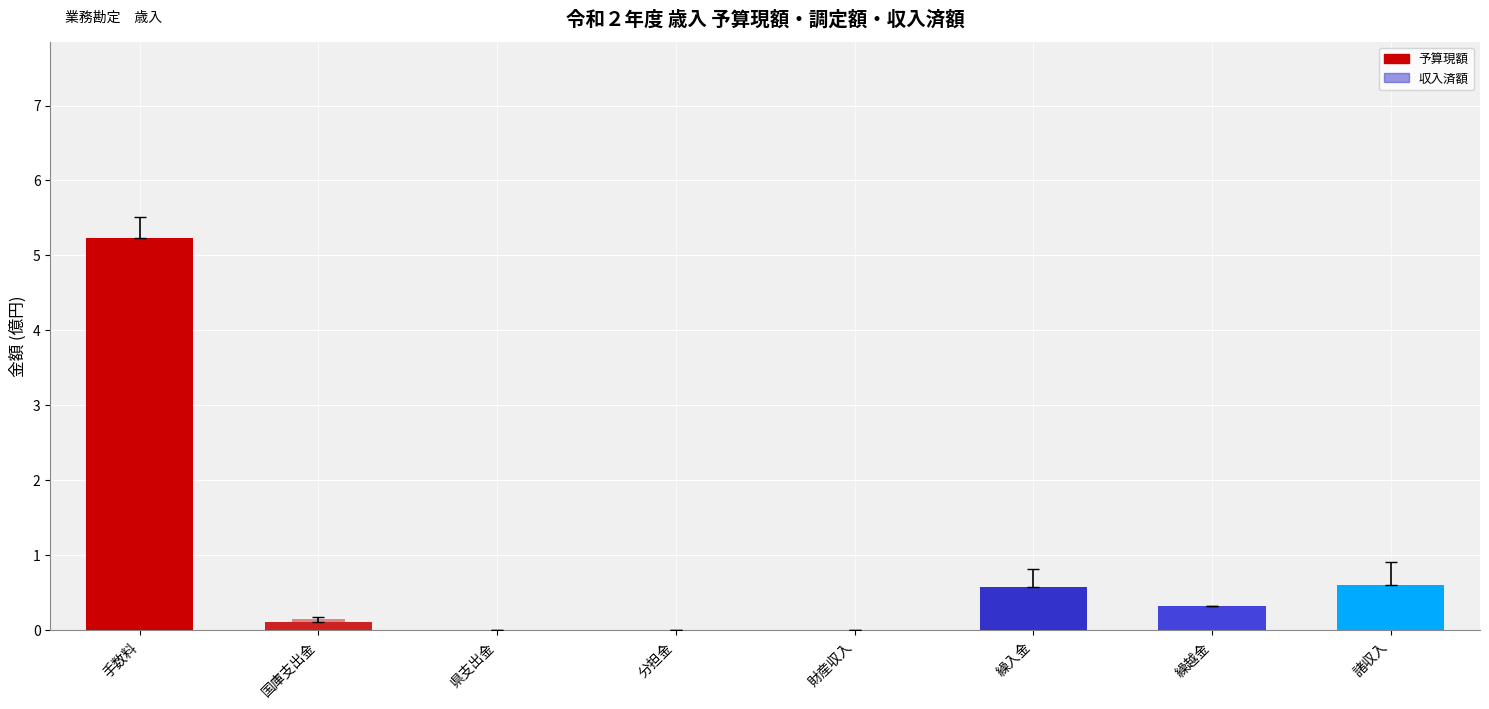

What is the difference between the second highest and second lowest values in the 予算現額 series?

0.6